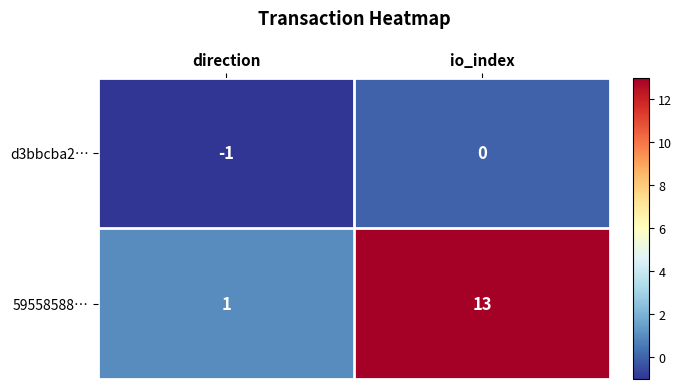

Rank the series by their maximum value, from highest to lowest.

59558588…, d3bbcba2…